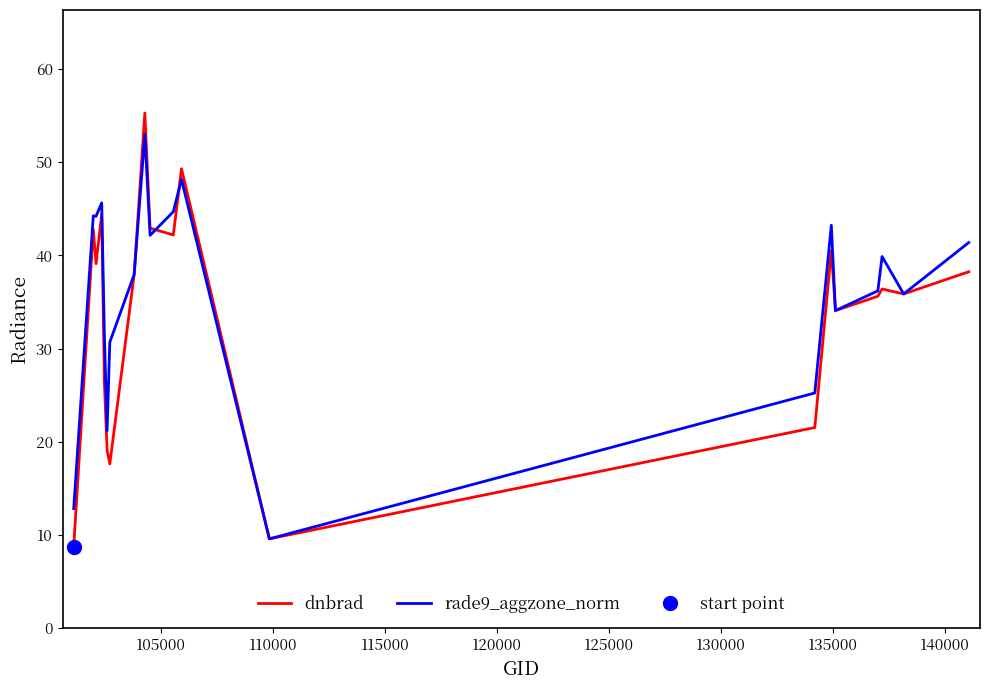

Does the chart have visible grid lines?

No